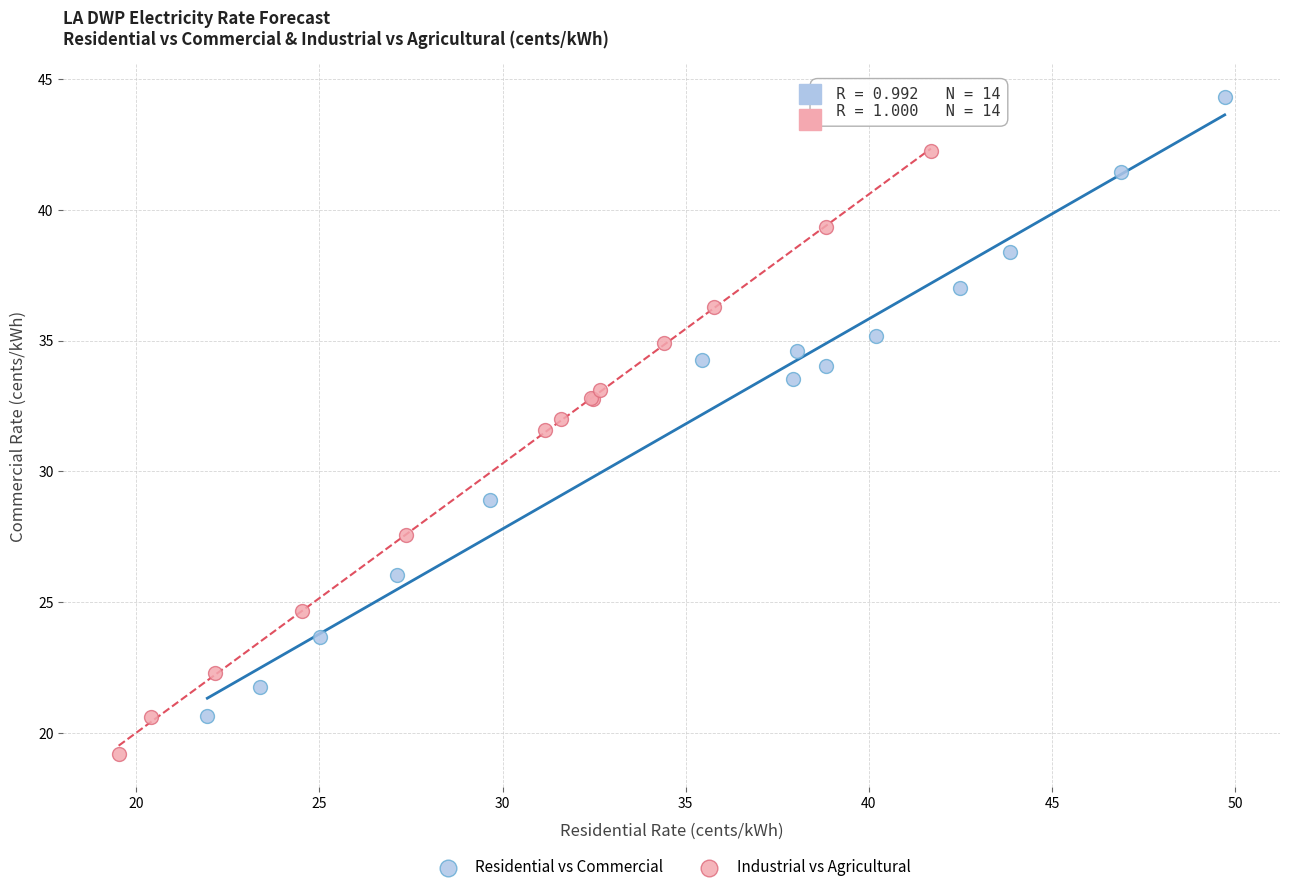

Which series reaches the maximum Y coordinate?

Residential vs Commercial